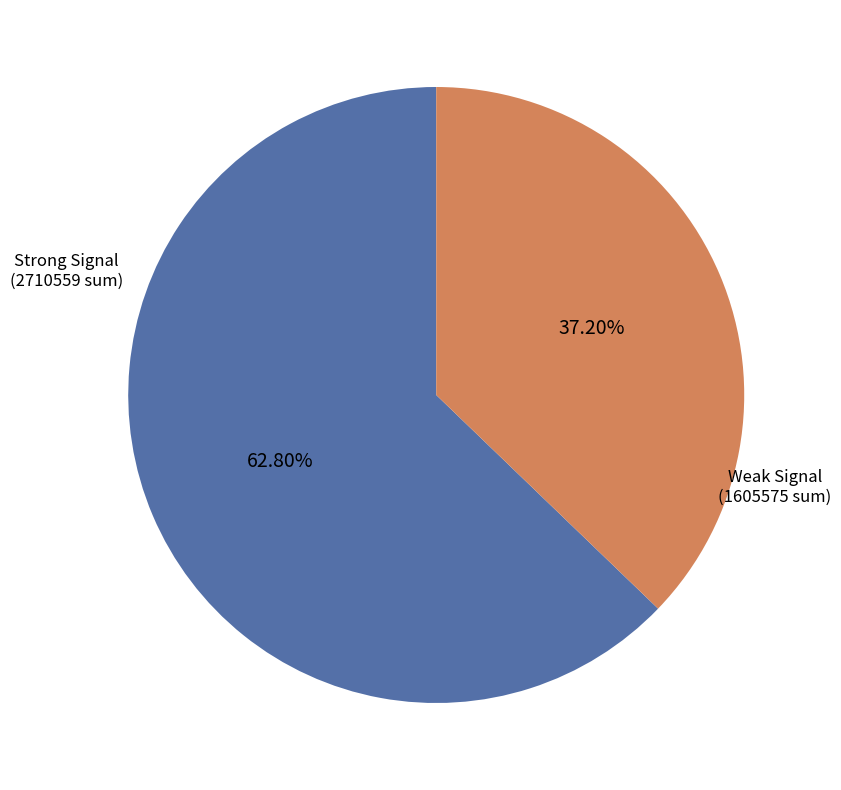

Is there any slice that represents more than half of the pie?

Yes